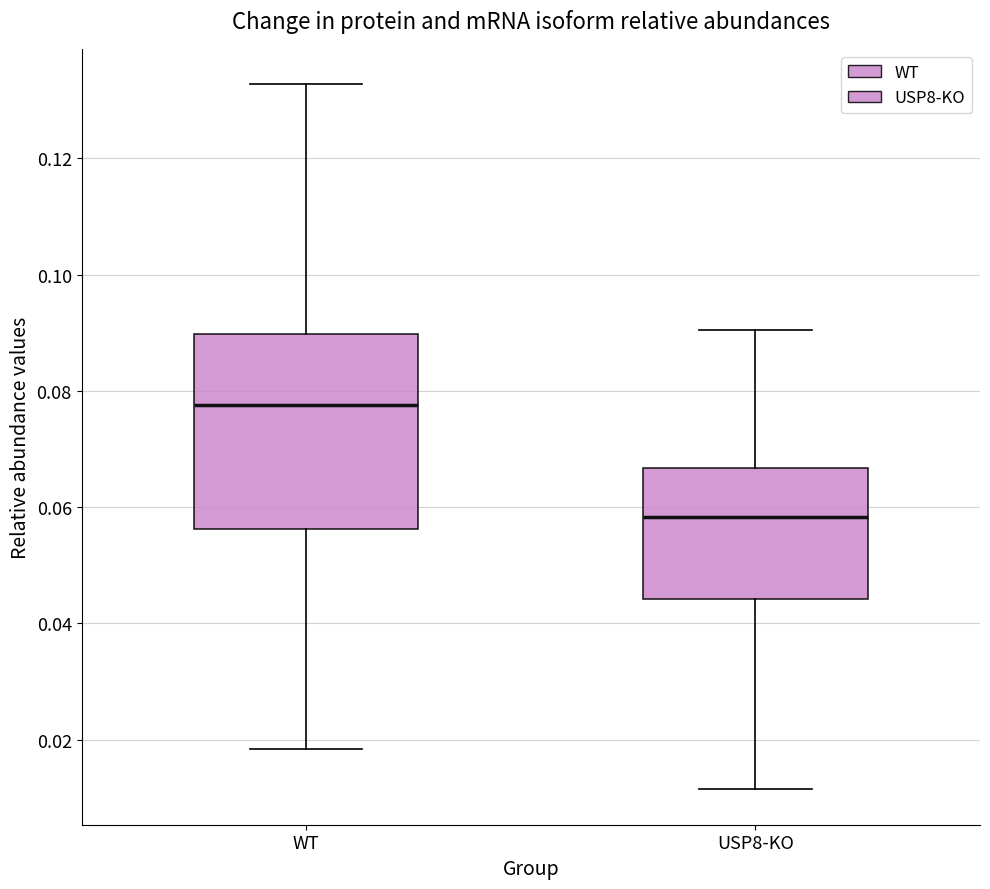

Where does the median line of the box for WT sit on the y-axis? The values are not printed on the chart, so give them approximately, as read against the axis.

0.078